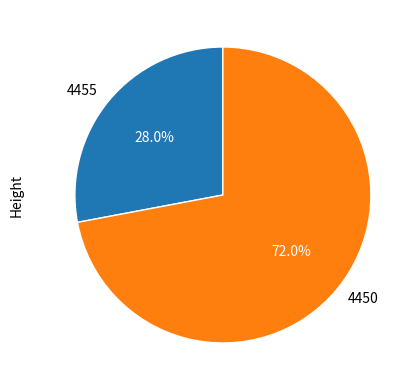

Which category has the smallest portion of the pie?

4455